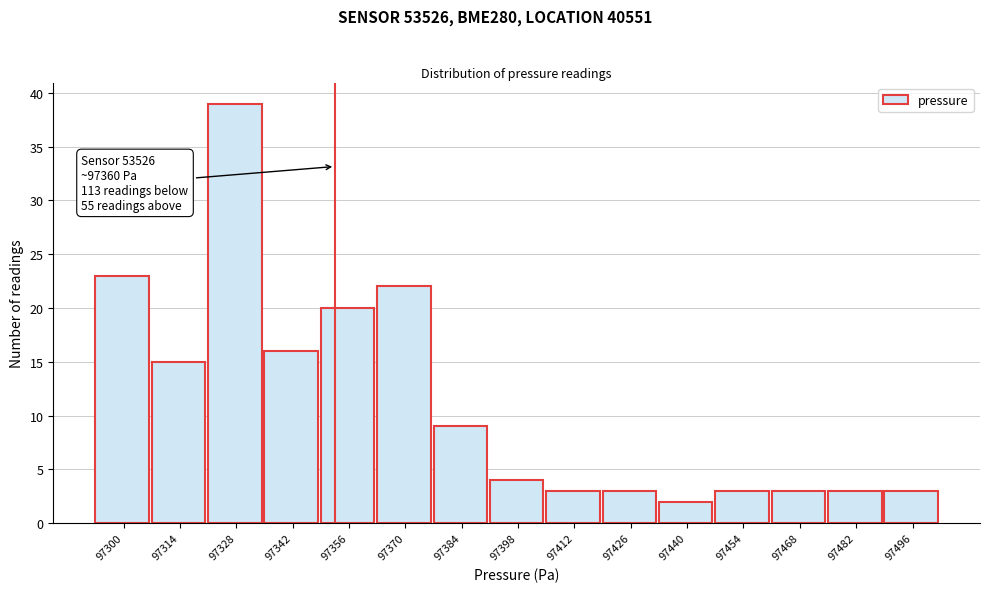

Reading left to right, list all the values displayed in this chart.

97300=23	97314=15	97328=39	97342=16	97356=20	97370=22	97384=9	97398=4	97412=3	97426=3	97440=2	97454=3	97468=3	97482=3	97496=3